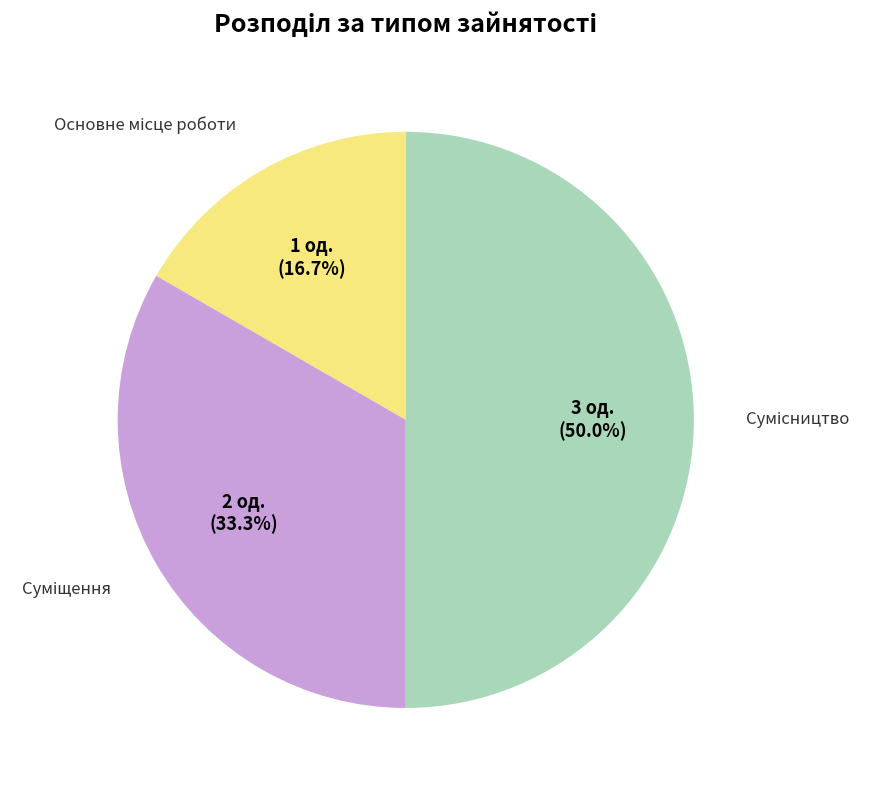

How many slices are in this pie chart?

3